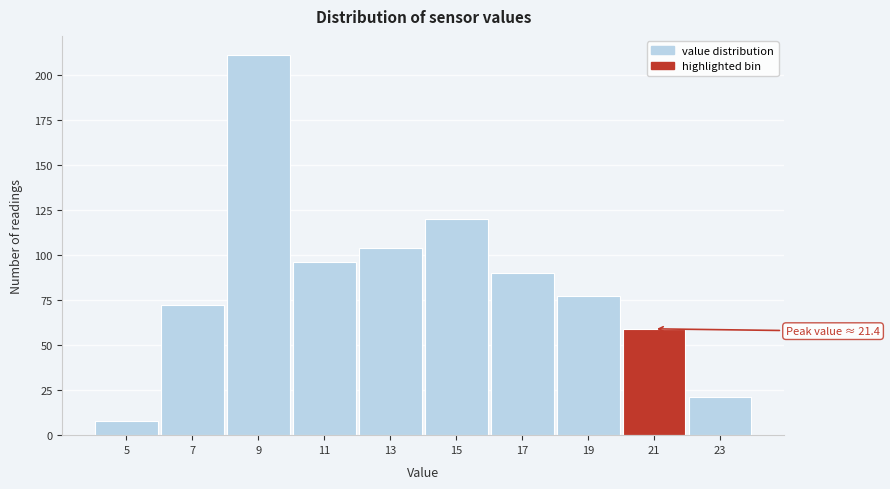

Reading left to right, list all the values displayed in this chart.

8	72	211	96	104	120	90	77	59	21